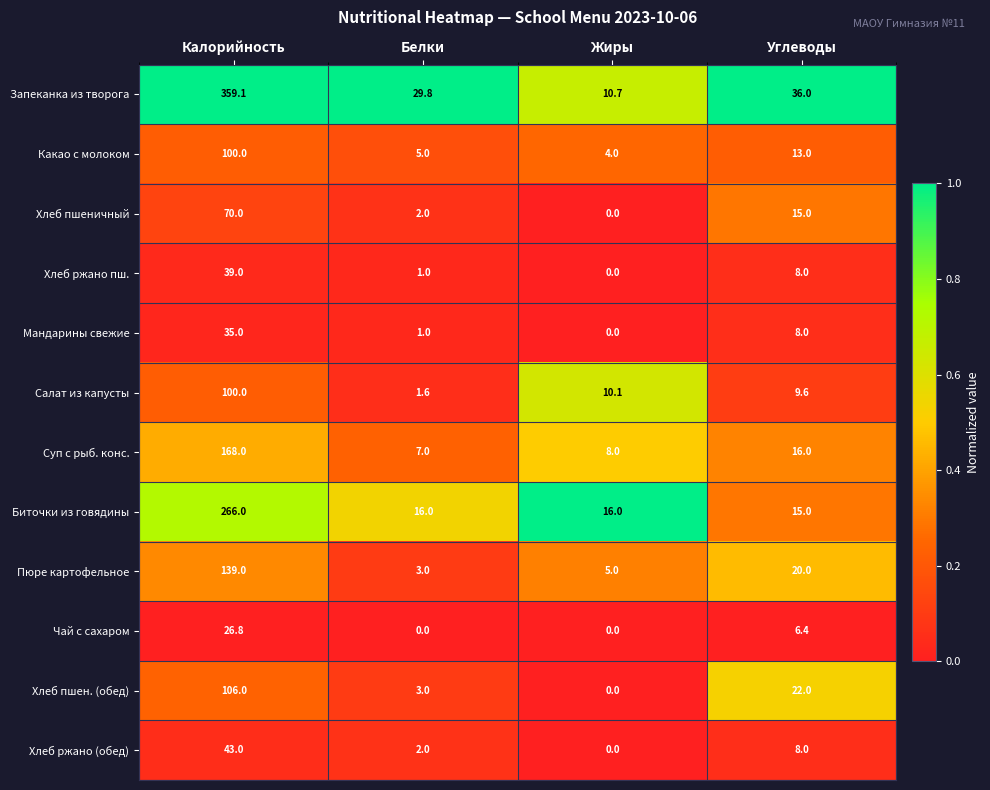

Which series has the largest total across all categories?

Запеканка из творога